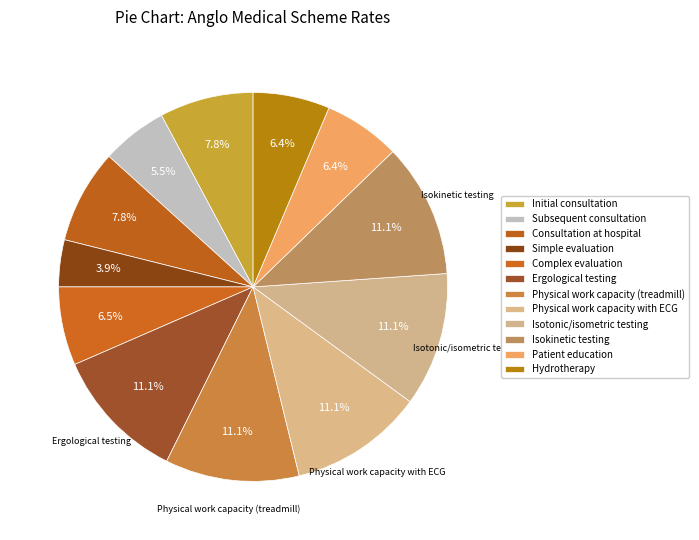

What percentage do Physical work capacity with ECG and Initial consultation together represent?

19.0%